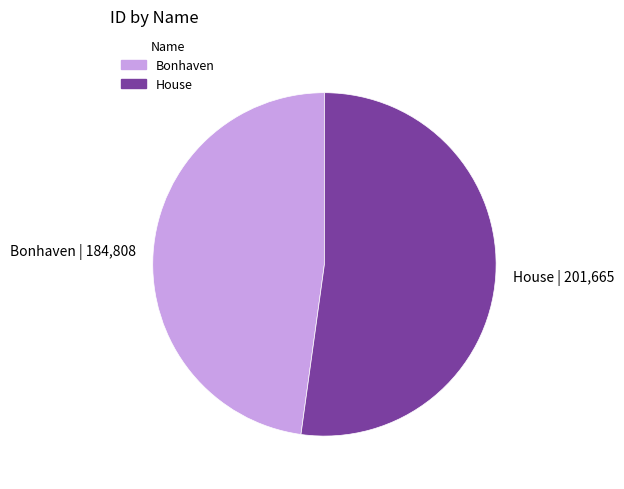

Which slice represents more than half of the pie?

House